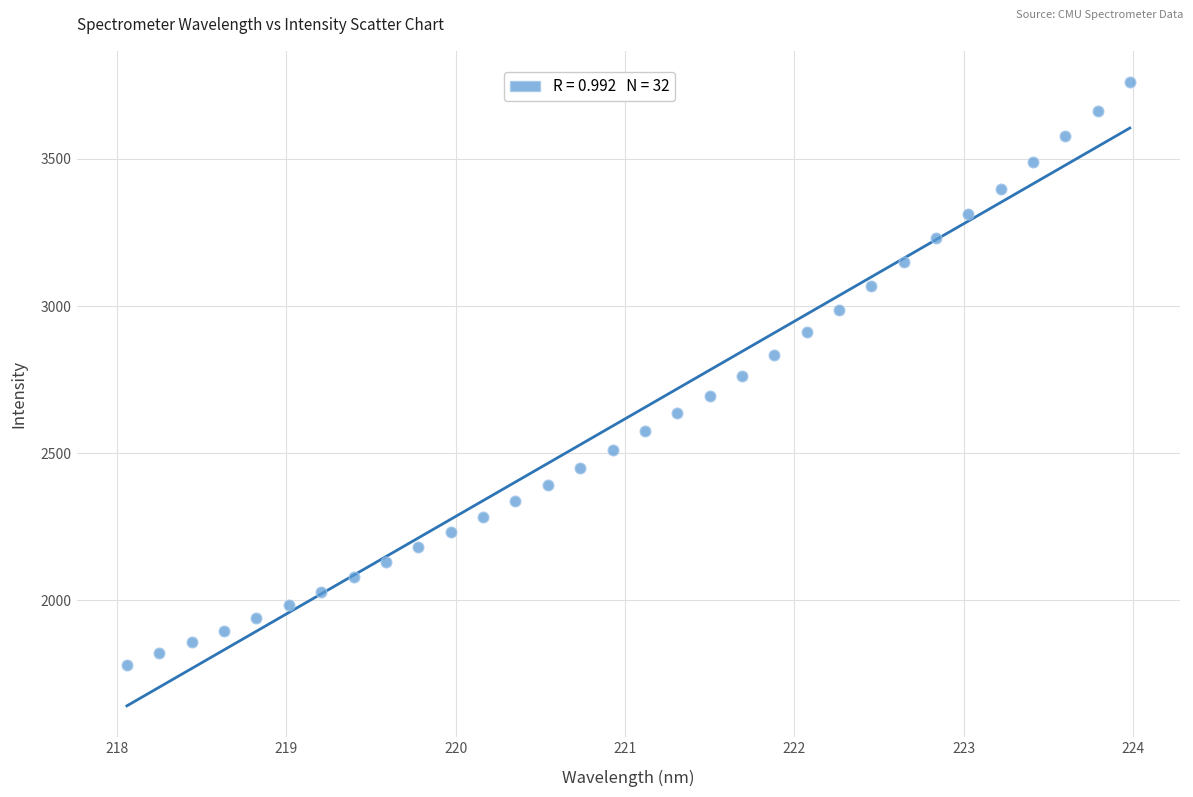

What is the range of X values (max minus min)?

5.9